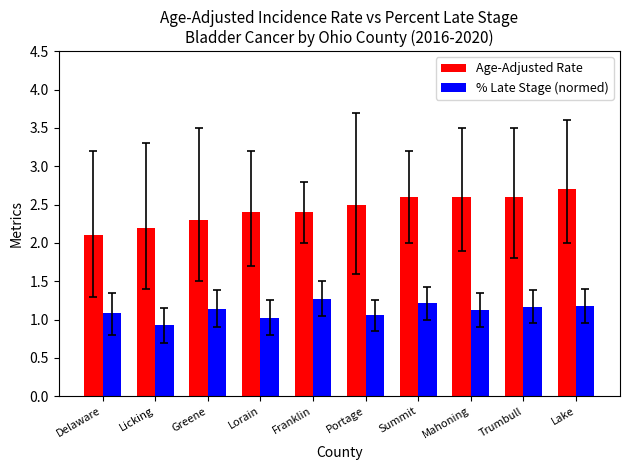

At Licking, list the series in order from largest to smallest.

Age-Adjusted Rate, % Late Stage (normed)